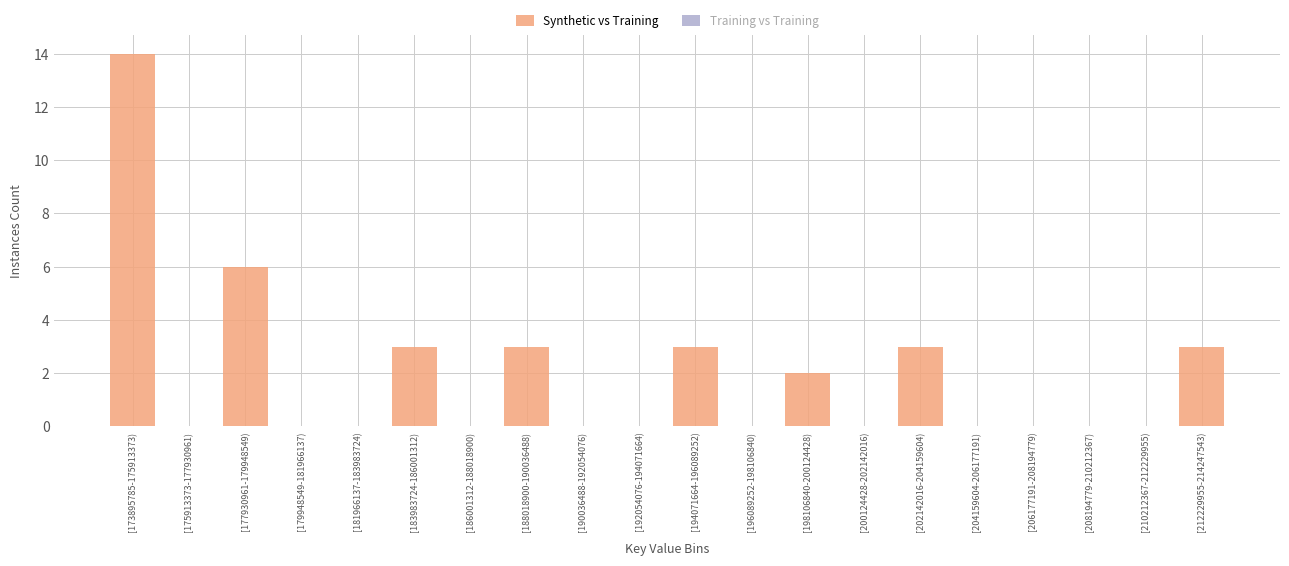

Reading left to right, what are all the values shown in this chart?

[173895785-175913373)=14	[175913373-177930961)=0	[177930961-179948549)=6	[179948549-181966137)=0	[181966137-183983724)=0	[183983724-186001312)=3	[186001312-188018900)=0	[188018900-190036488)=3	[190036488-192054076)=0	[192054076-194071664)=0	[194071664-196089252)=3	[196089252-198106840)=0	[198106840-200124428)=2	[200124428-202142016)=0	[202142016-204159604)=3	[204159604-206177191)=0	[206177191-208194779)=0	[208194779-210212367)=0	[210212367-212229955)=0	[212229955-214247543)=3